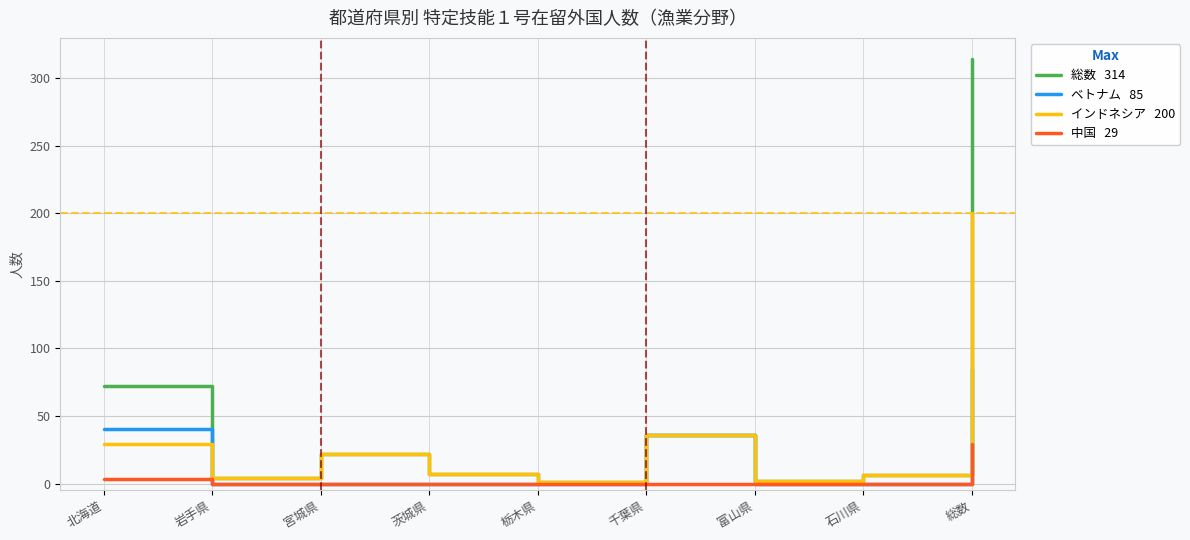

At which category does the chart reach its peak across all series?

総数